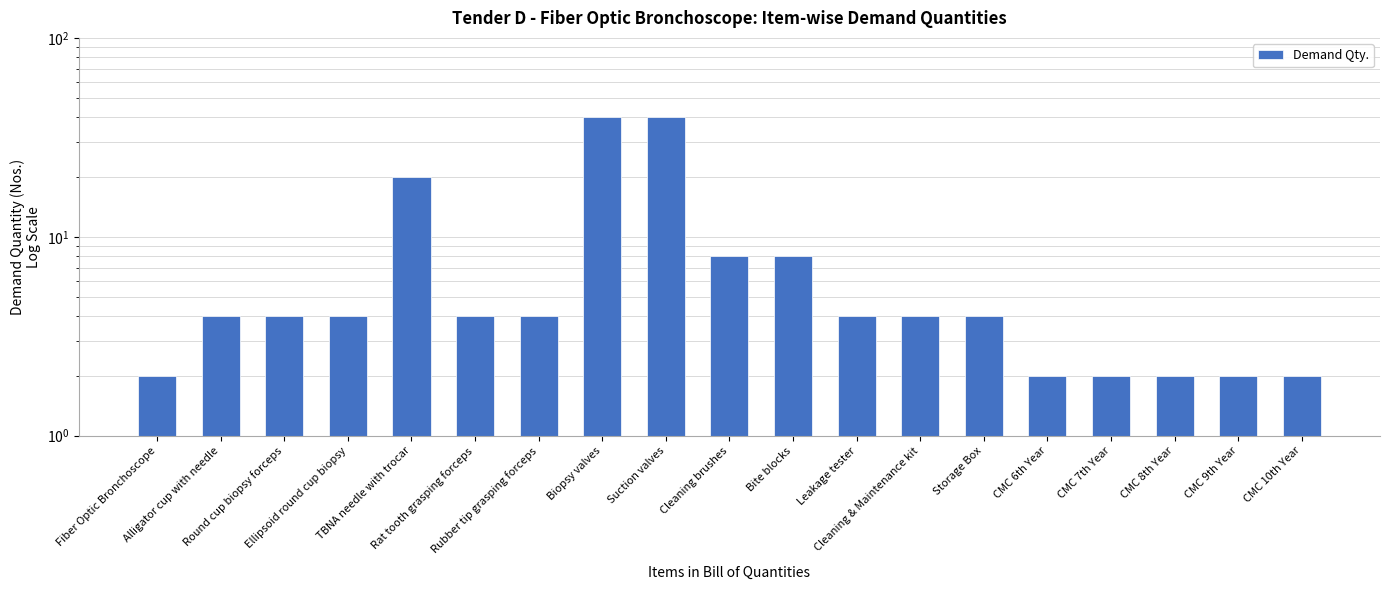

Approximately how many times larger is the value at CMC 10th Year compared to Bite blocks?

0.2